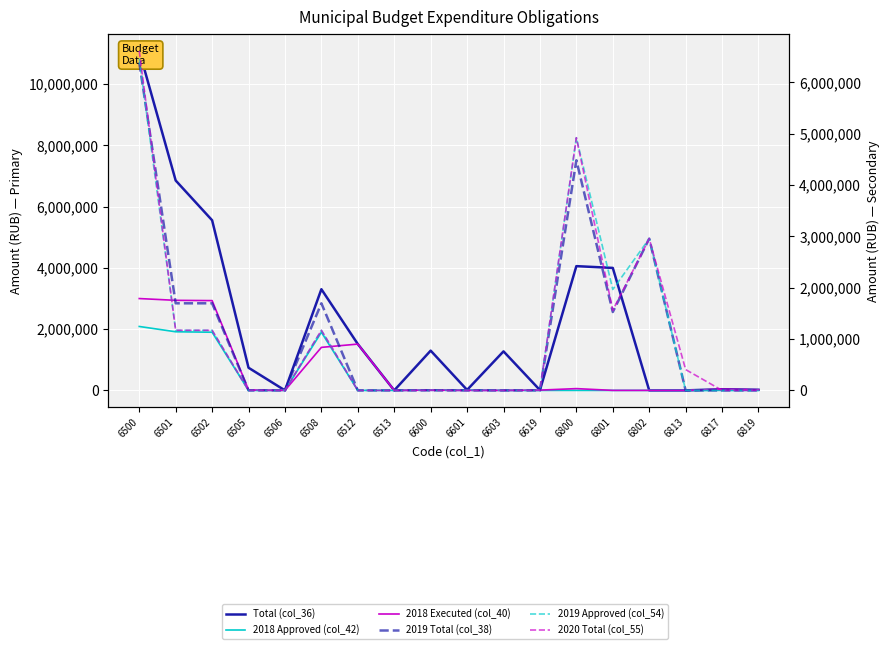

Between 6508 and 6802, which series saw the biggest shift?

Total (col_36)